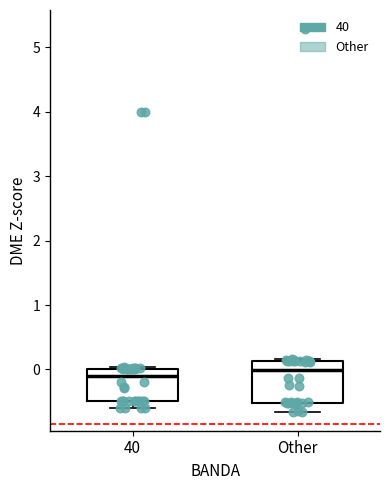

Comparing the boxes themselves (not the whiskers), which one is the tallest?

Other